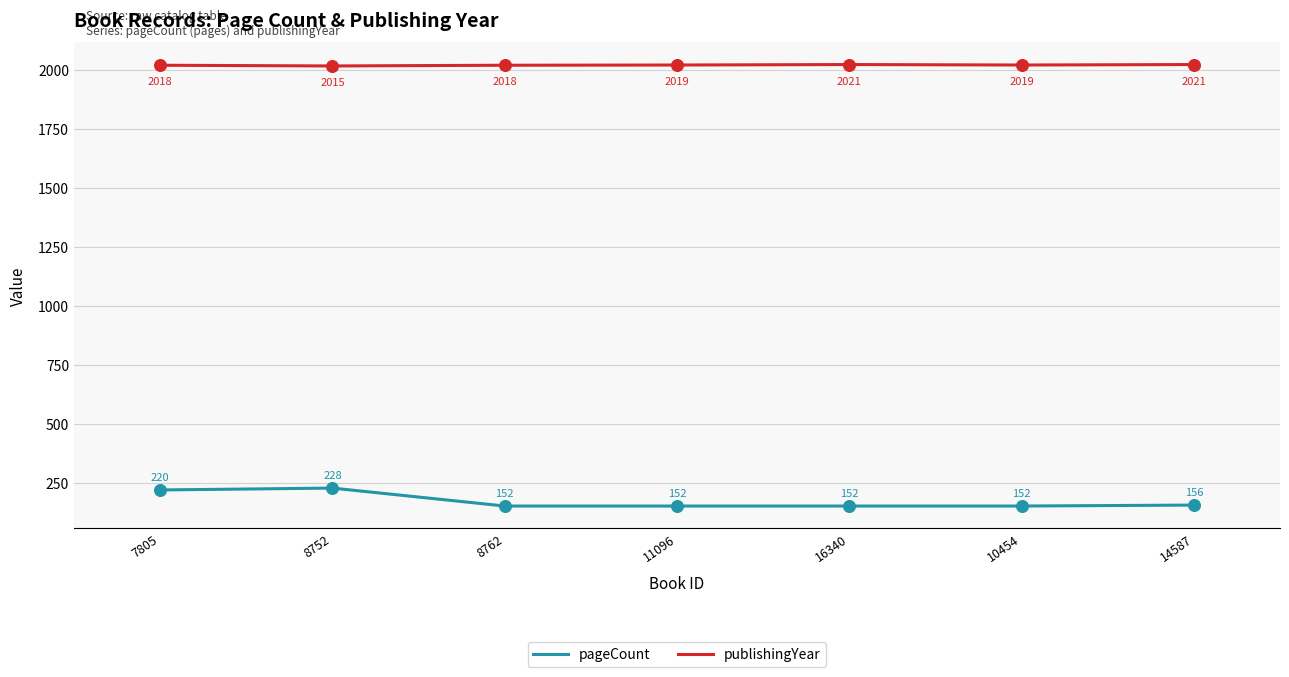

At which category is the sum across all series the highest?

8752